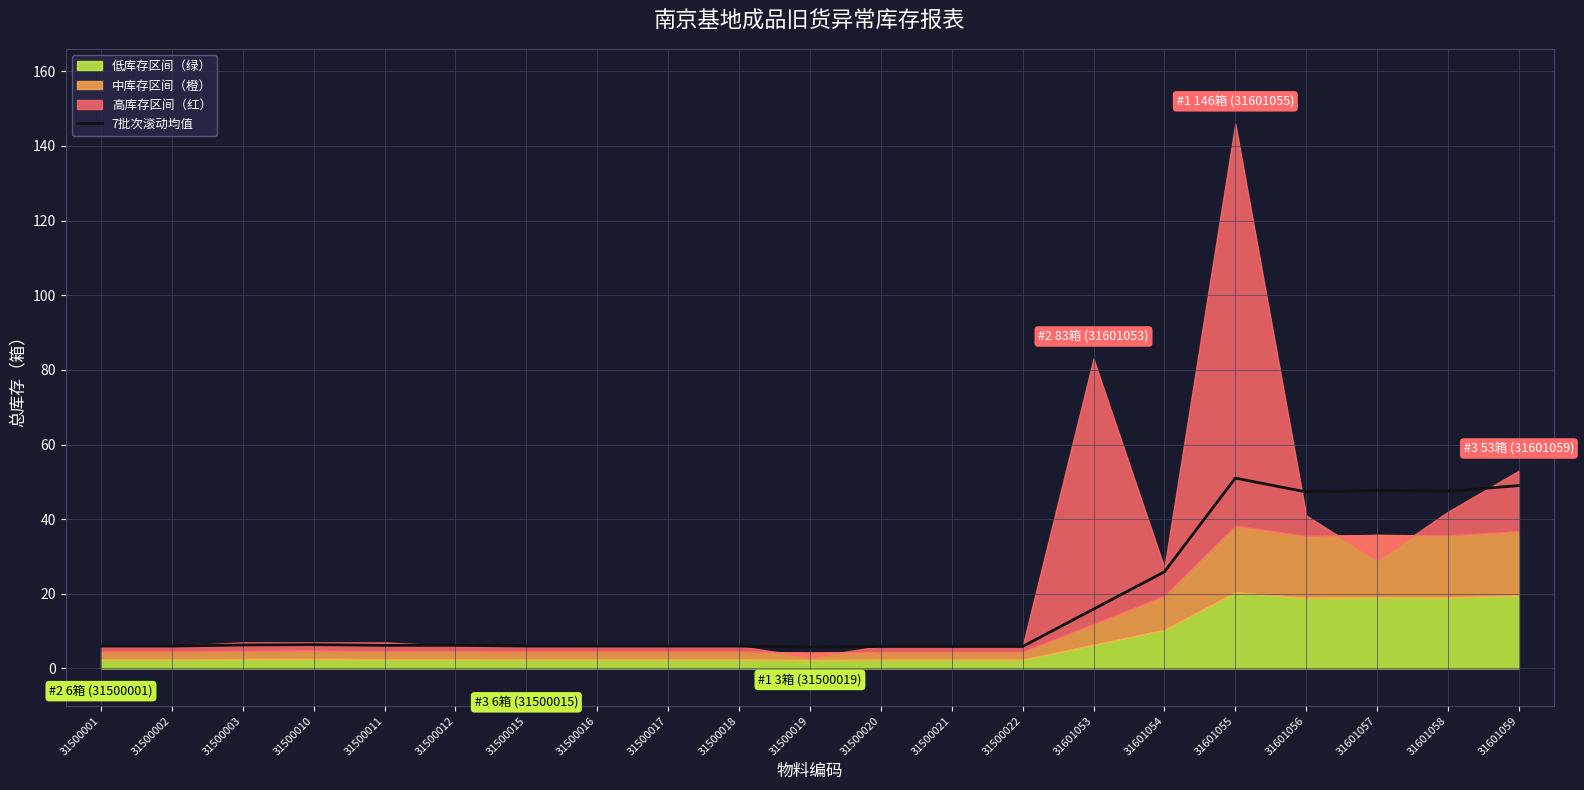

Rank the categories by value from lowest to highest.

31500019, 31500020, 31500021, 31500022, 31500001, 31500002, 31500015, 31500016, 31500017, 31500018, 31500011, 31500012, 31500003, 31500010, 31601053, 31601054, 31601056, 31601058, 31601057, 31601059, 31601055